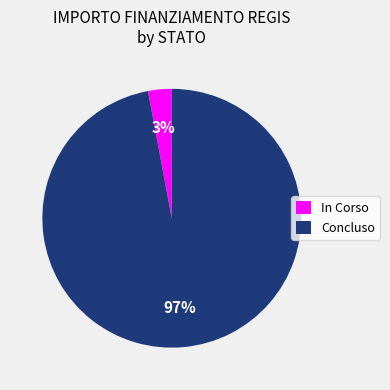

Which slice represents more than half of the pie?

Concluso